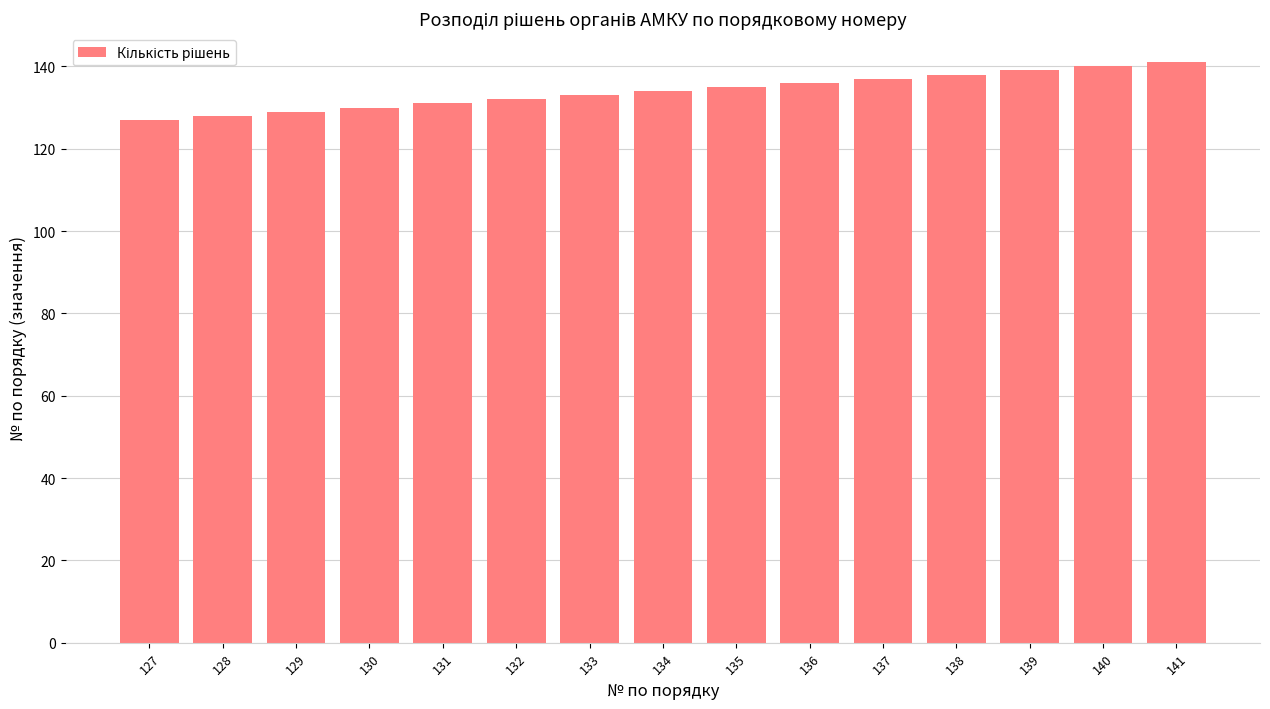

Does the chart contain any negative values?

No